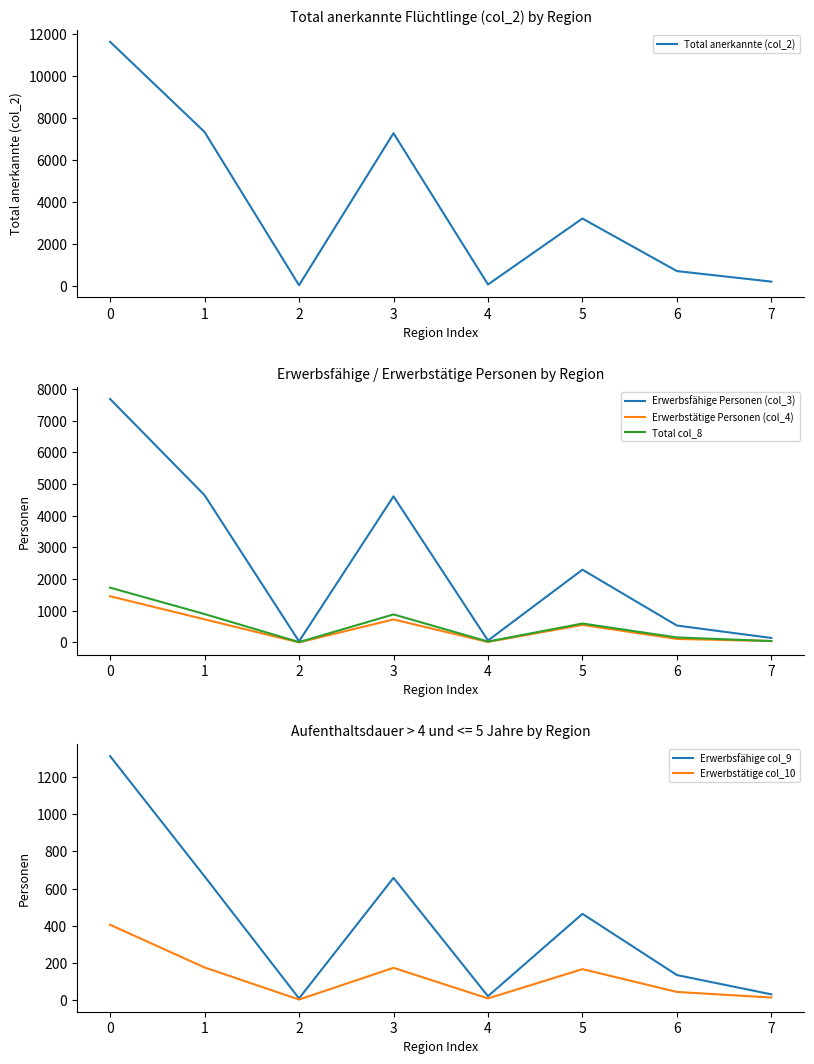

Reading right to left, what are all the values shown in this chart?

Total anerkannte (col_2): 231	732	3232	94	7291	59	7350	11639
Erwerbsfähige Personen (col_3): 143	535	2299	62	4615	36	4651	7690
Erwerbstätige Personen (col_4): 45	112	556	17	728	3	731	1461
Total col_8: 46	159	599	30	886	12	898	1732
Erwerbsfähige col_9: 30	134	464	20	658	8	666	1314
Erwerbstätige col_10: 13	43	166	8	173	2	175	405